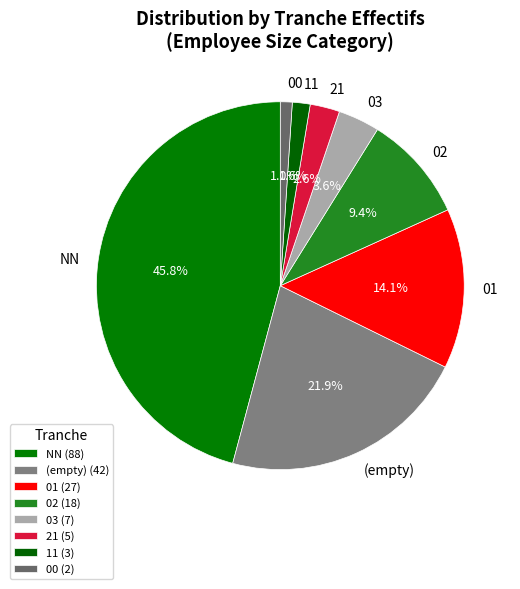

Does any single category account for the majority?

No